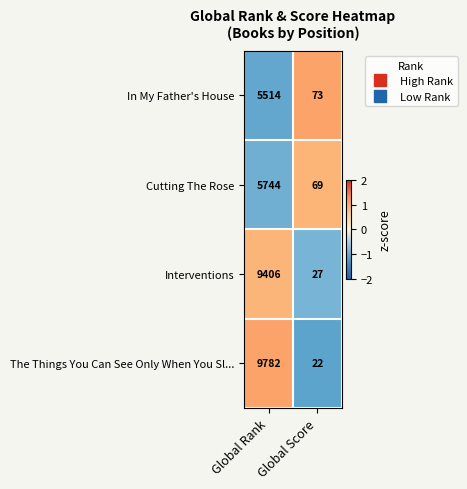

Rank the series by their maximum value, from highest to lowest.

The Things You Can See Only When You Sl..., Interventions, Cutting The Rose, In My Father's House